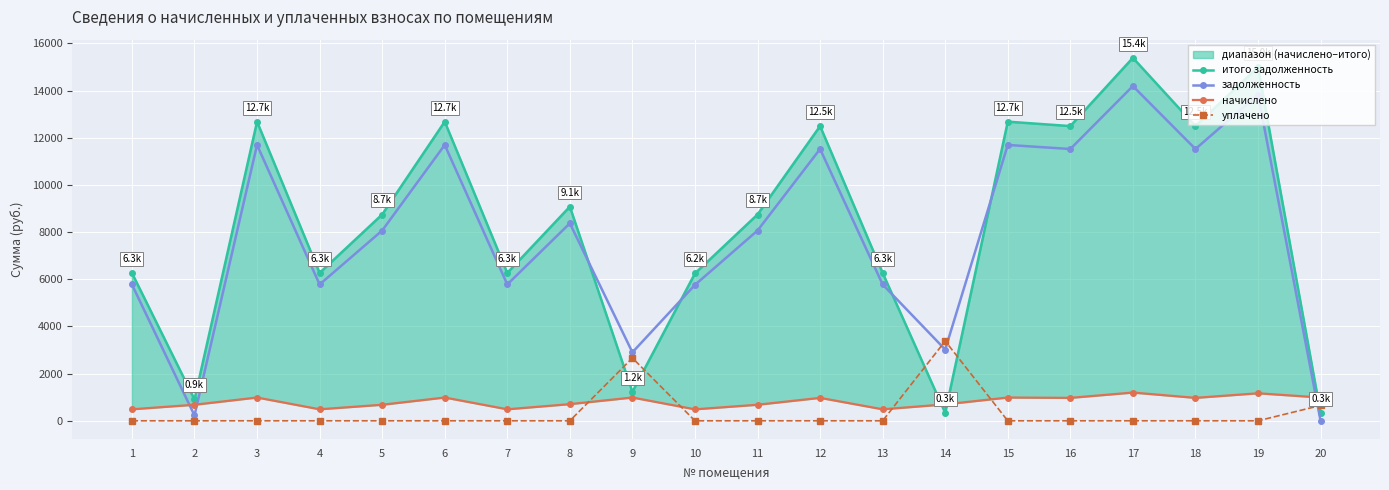

Between 4 and 10, which is larger?

4